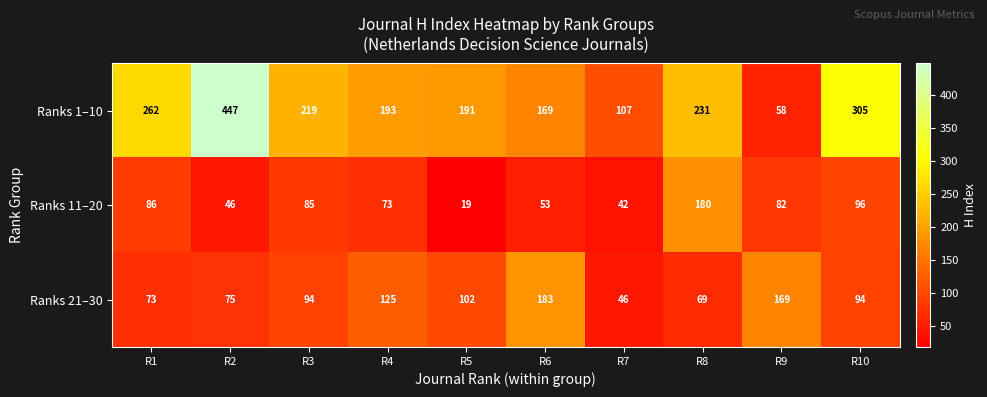

What is the difference between the Ranks 11–20 values at R9 and R5?

63